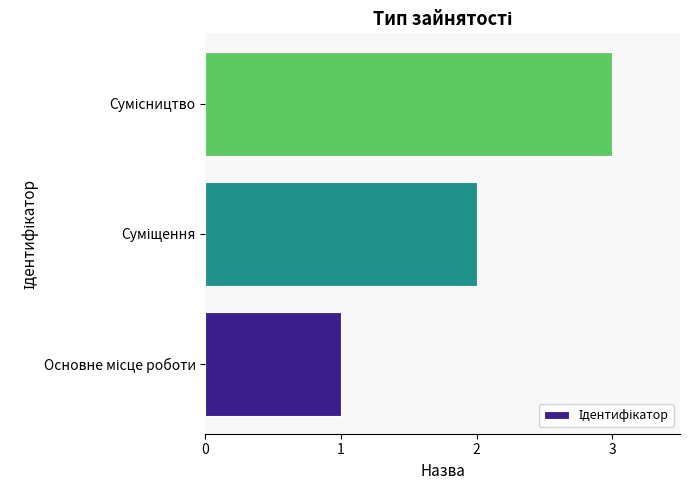

What is the maximum value shown in the chart?

3